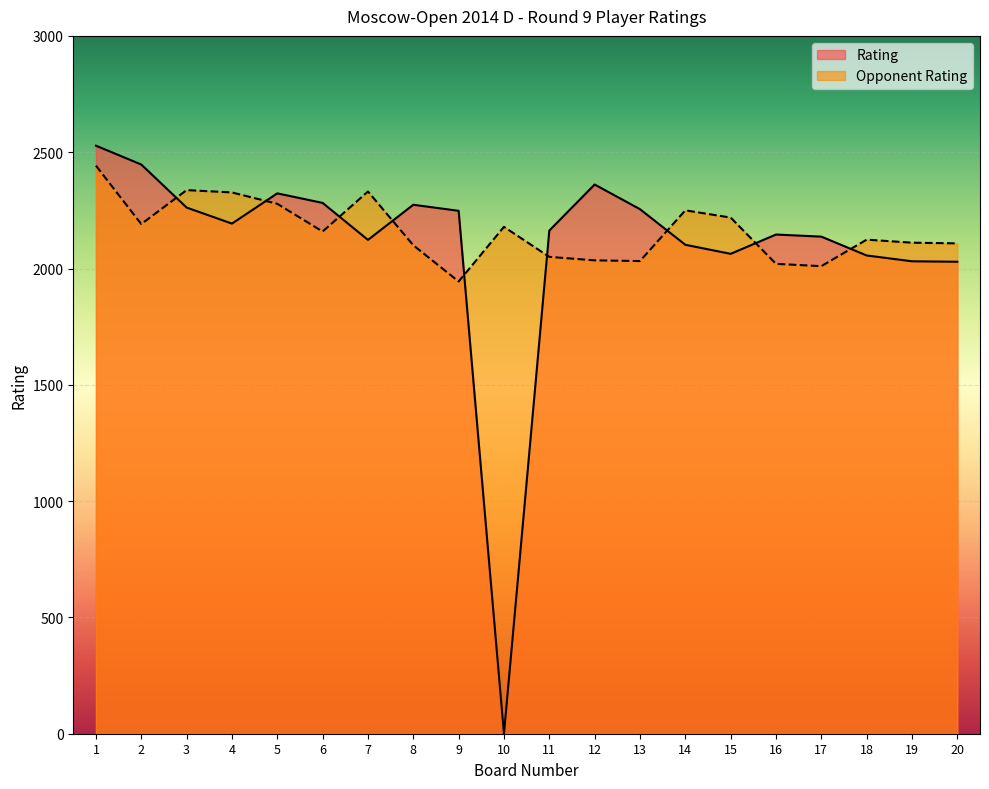

Between which two adjacent categories do Rating and Opponent Rating first intersect?

2 and 3